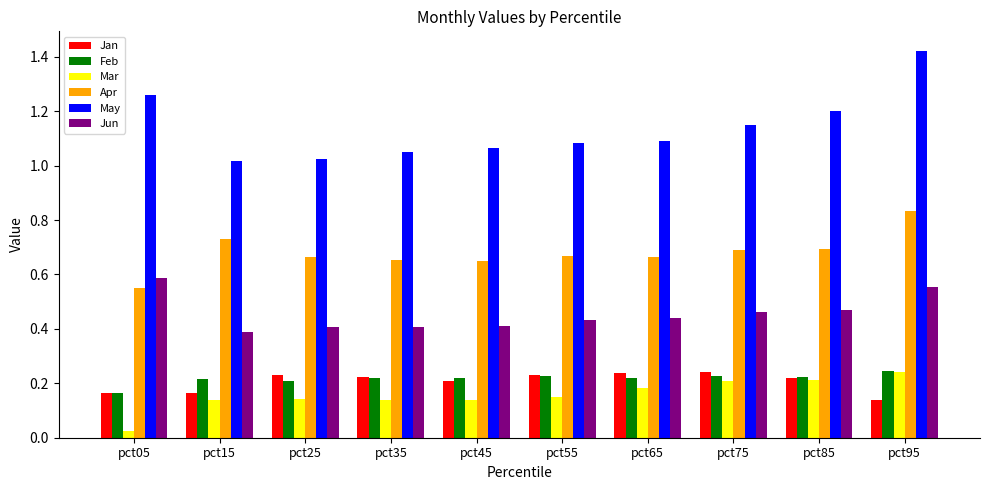

True or false: Feb has a value of 0.2 at pct85.

True